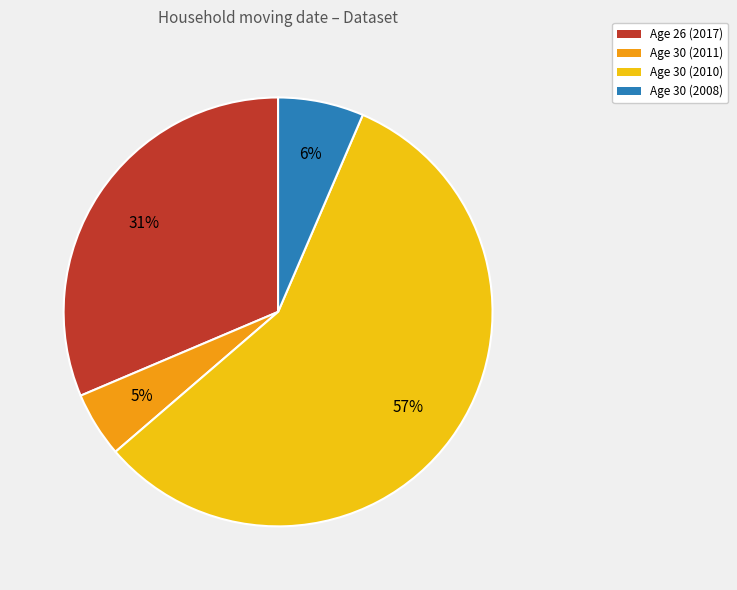

Does any single category account for the majority?

Yes